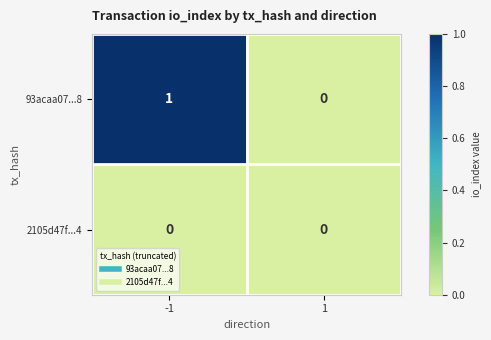

Count the number of categories in the chart.

2